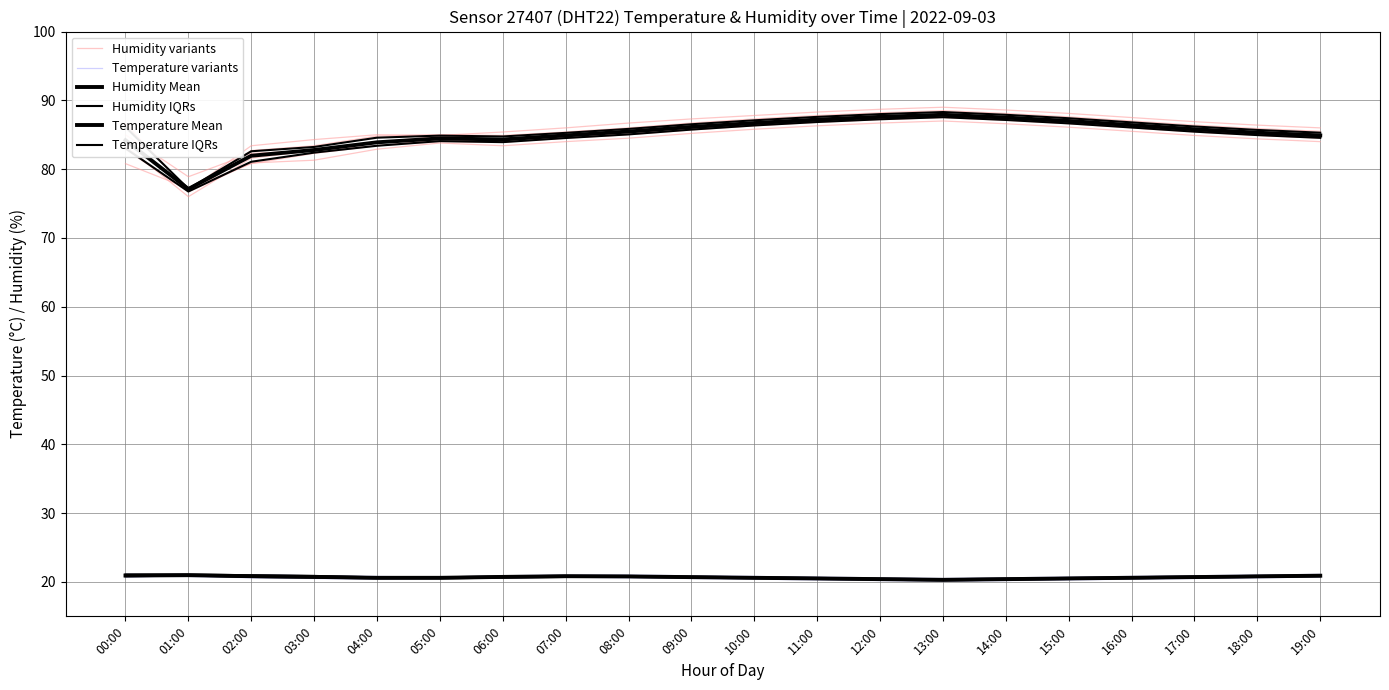

At 14:00, list the series in order from largest to smallest.

Humidity variants, Humidity Mean, Humidity IQRs, Temperature Mean, Temperature variants, Temperature IQRs